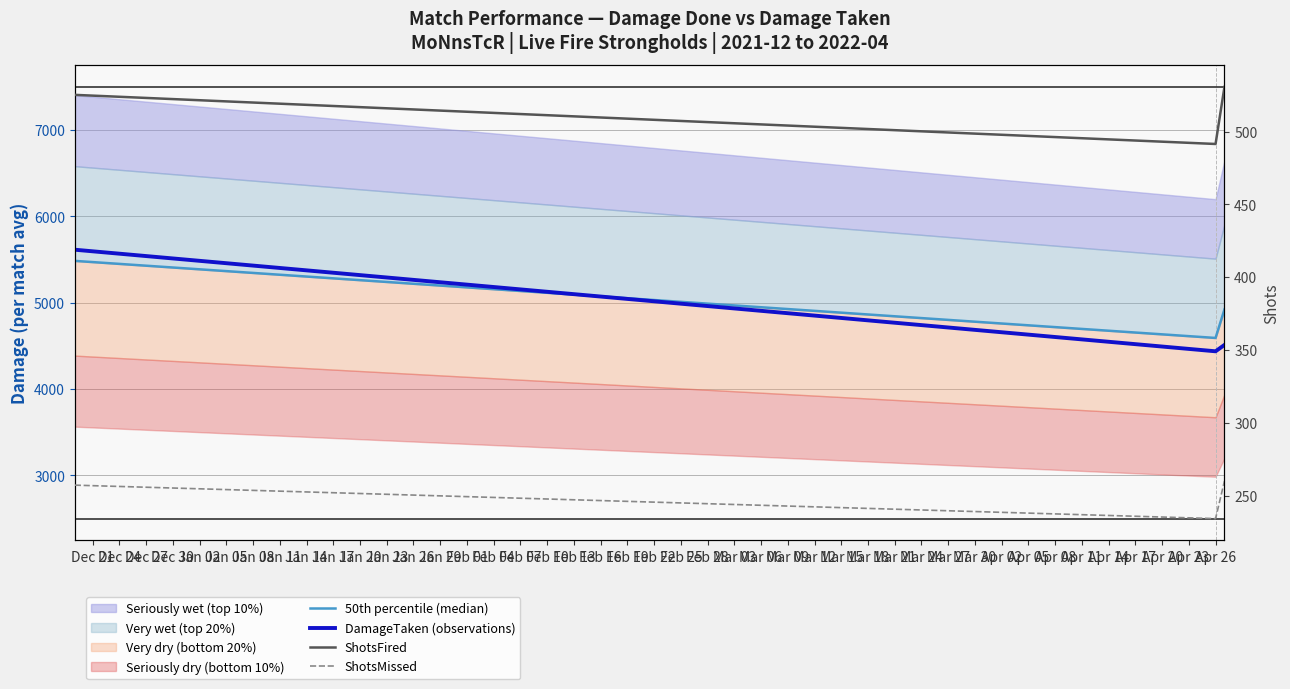

What is the value of the DamageTaken (observations) point at the 2nd from the left?

4437.8